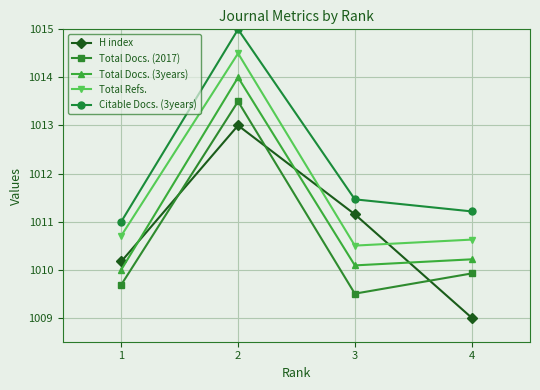

Where is Citable Docs. (3years) nearest to the value 1012?

3